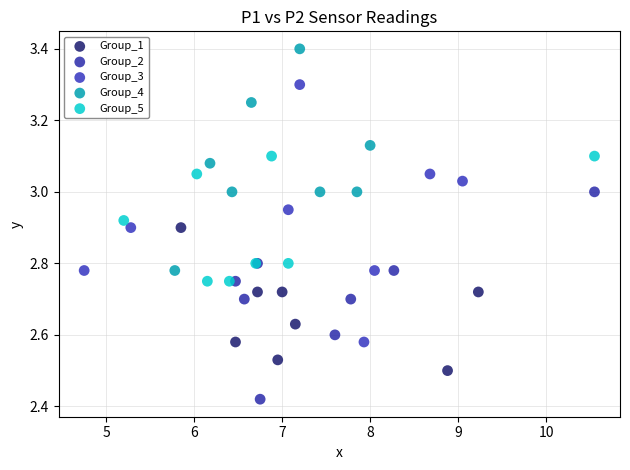

Which series reaches the maximum Y coordinate?

Group_4